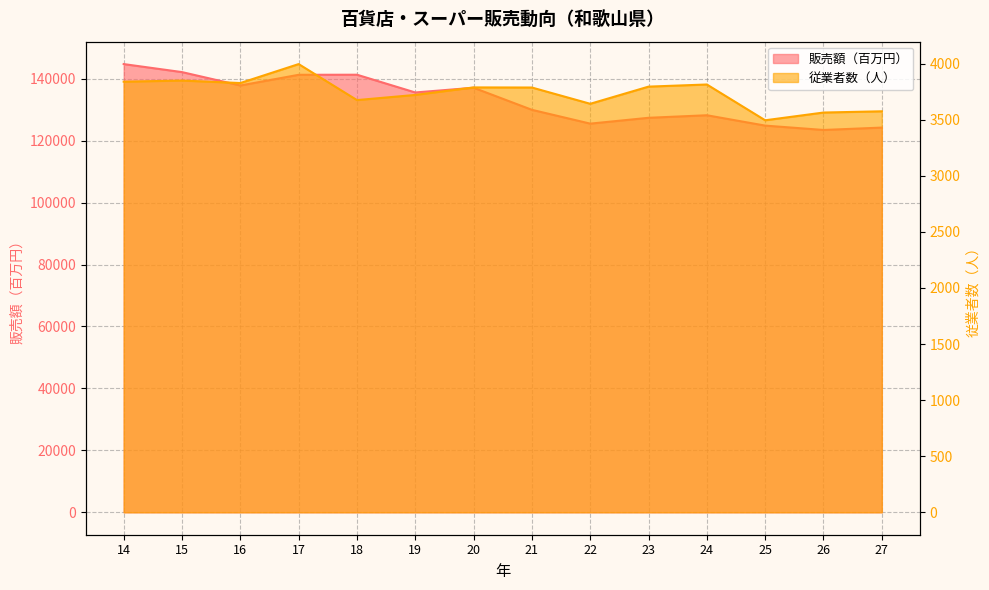

At which category is the sum across all series the highest?

14